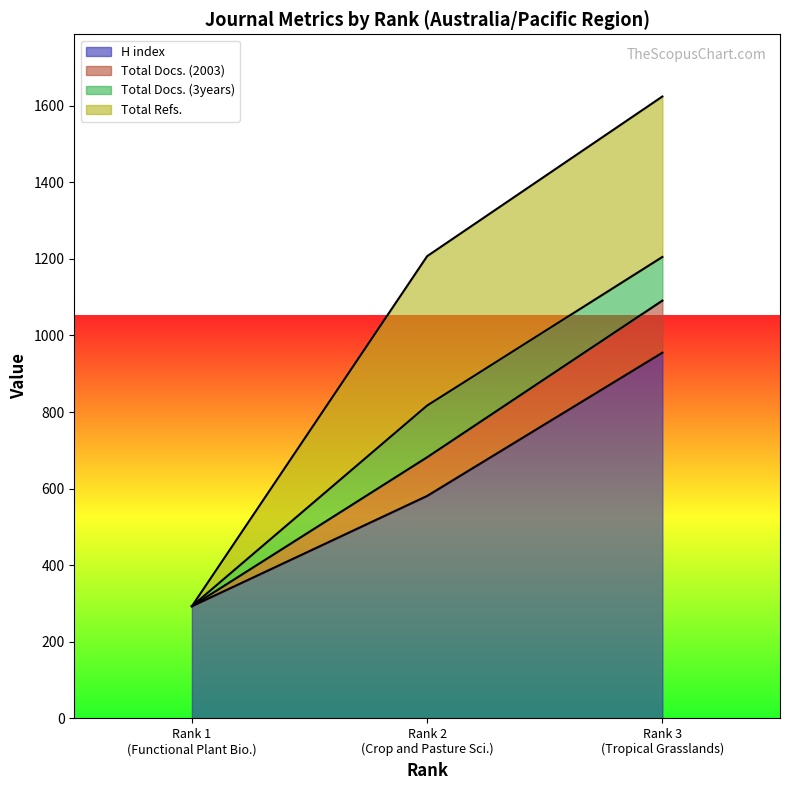

True or false: H index has a value of 435 at 1.

False